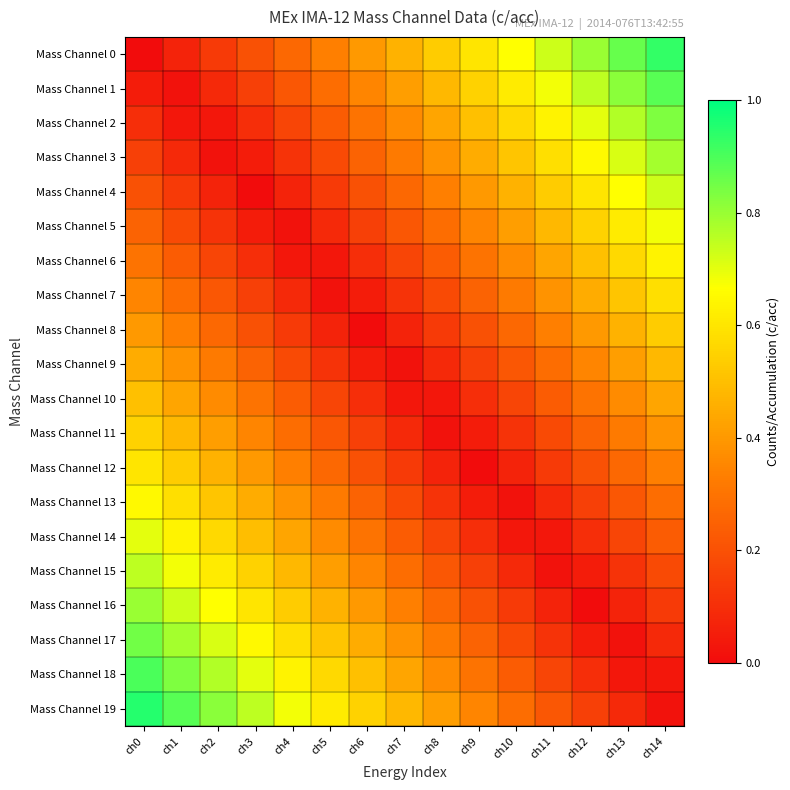

Which series has the largest total across all categories?

Mass Channel 19